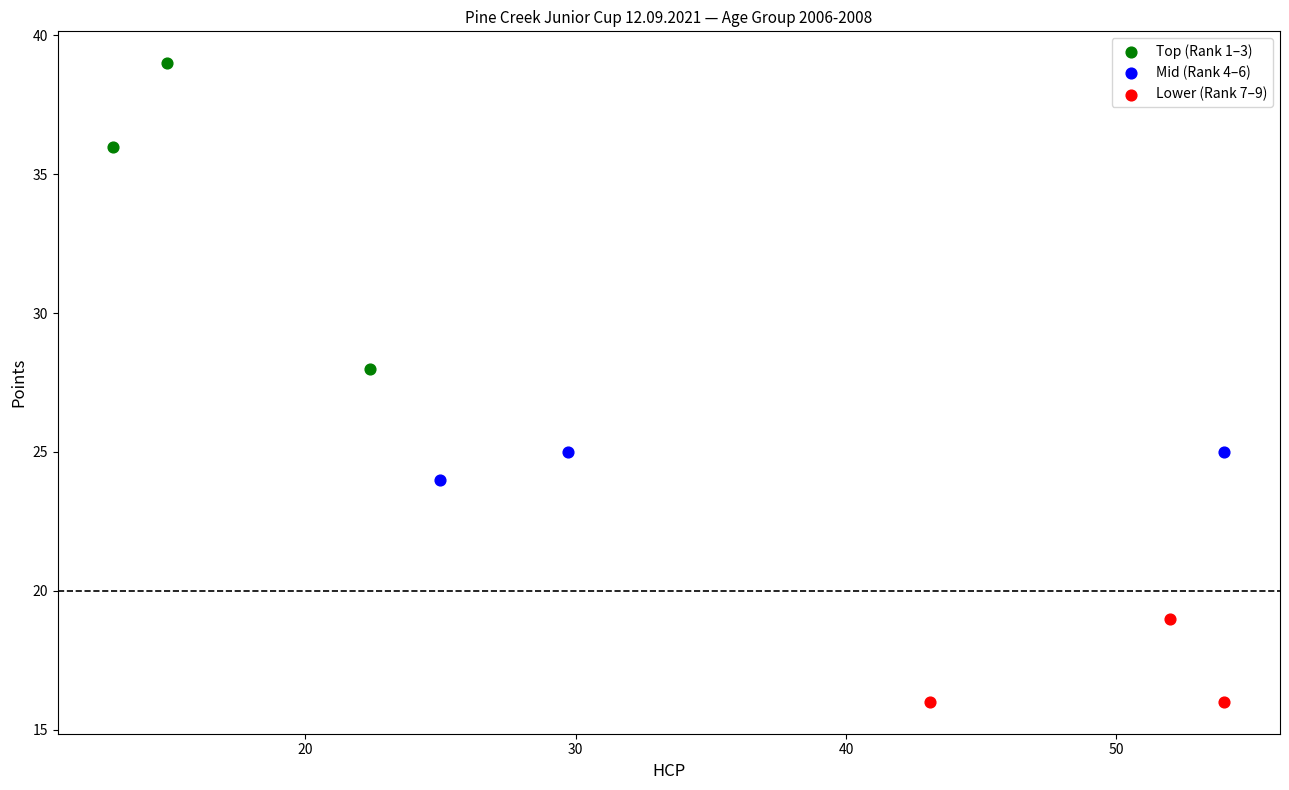

What are all the series names shown in the legend?

Top (Rank 1–3), Mid (Rank 4–6), Lower (Rank 7–9)